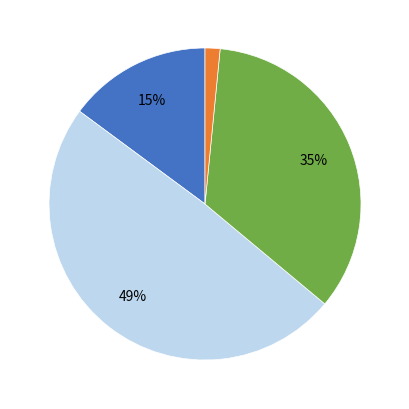

To the nearest percent, what is the average slice percentage?

25%